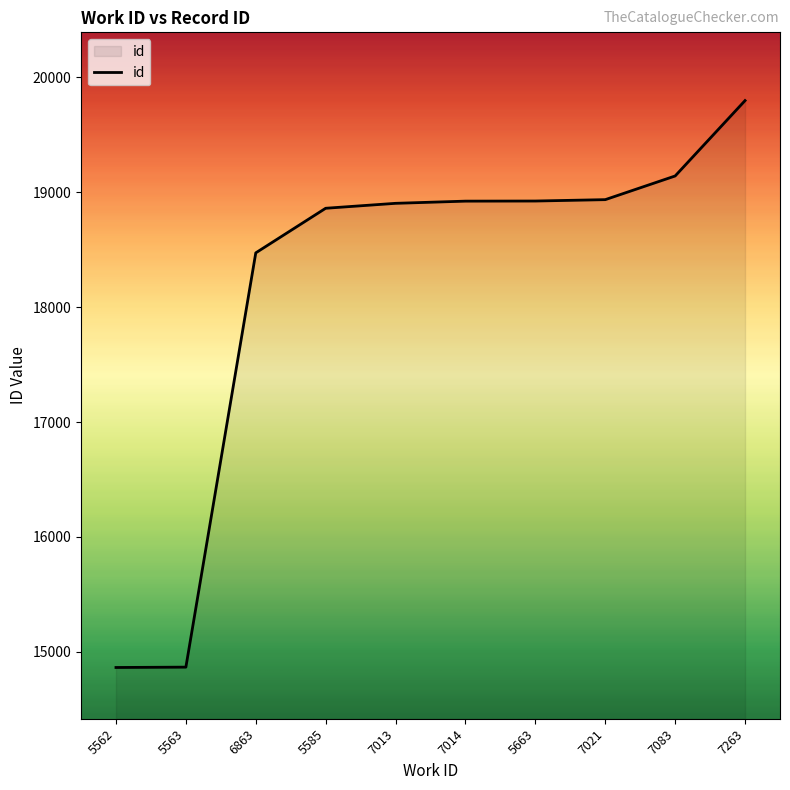

The chart shows a value of 18935 at 7021. True or false?

True